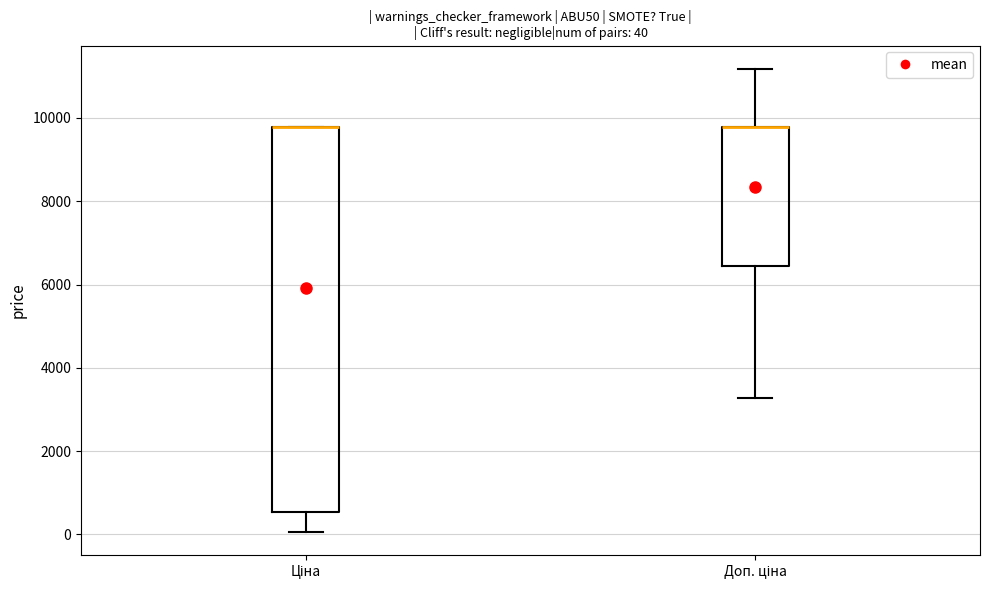

Comparing the boxes themselves (not the whiskers), which one is the tallest?

Ціна